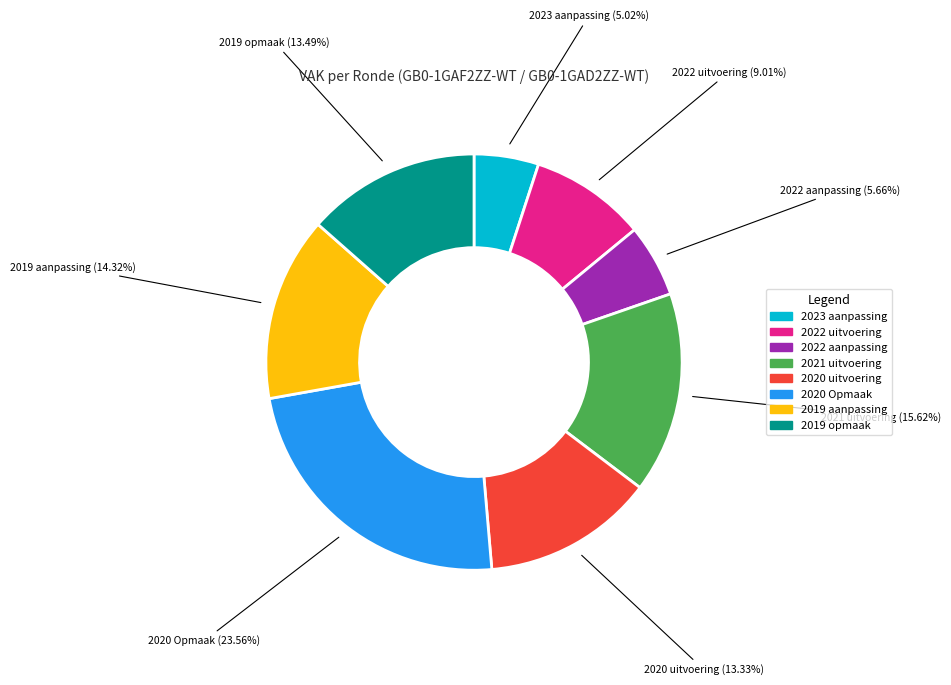

Which category has the smallest portion of the pie?

2023 aanpassing